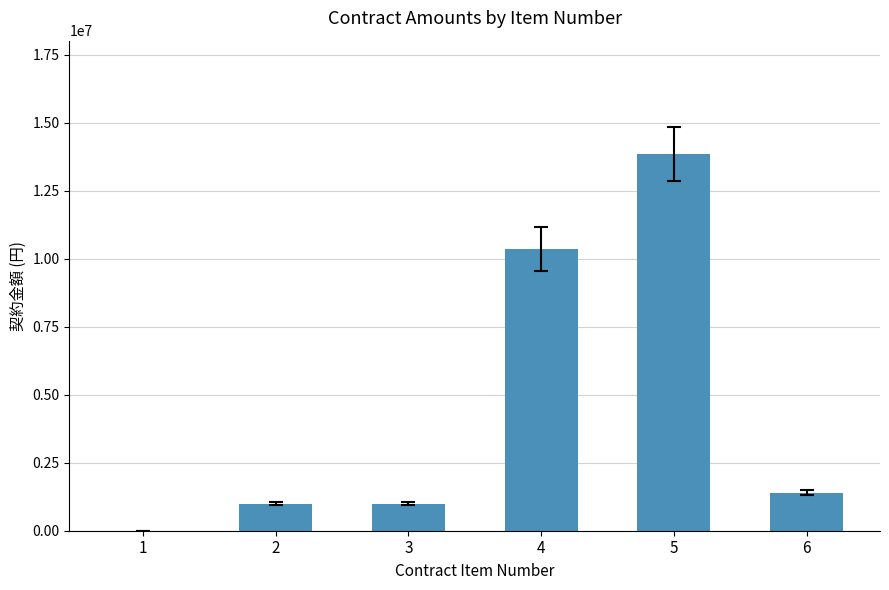

How many categories are shown in the chart?

6